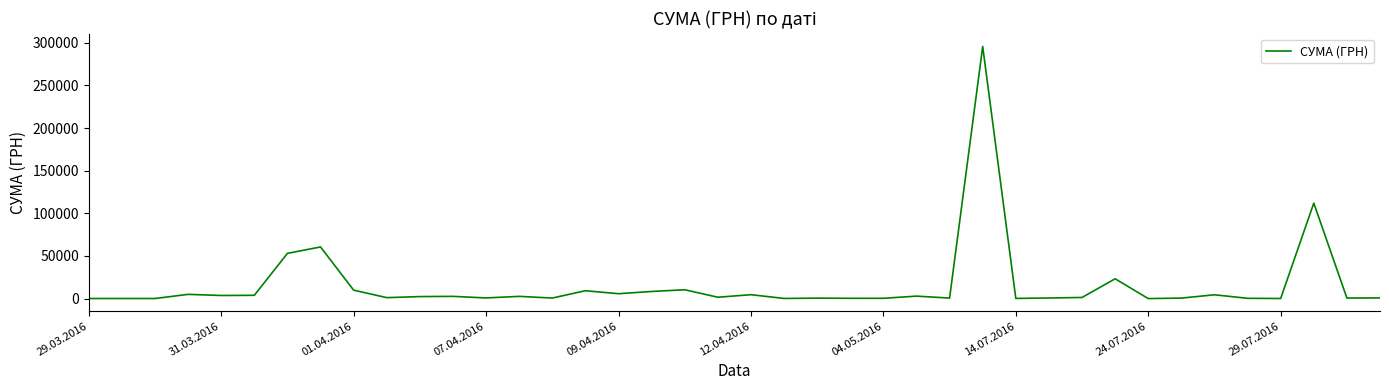

What is the difference between the maximum and minimum values?

295627.4